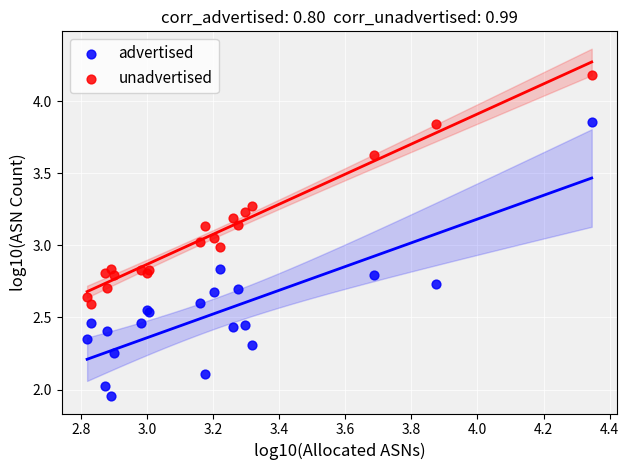

Which series has the largest Y range (max minus min)?

advertised